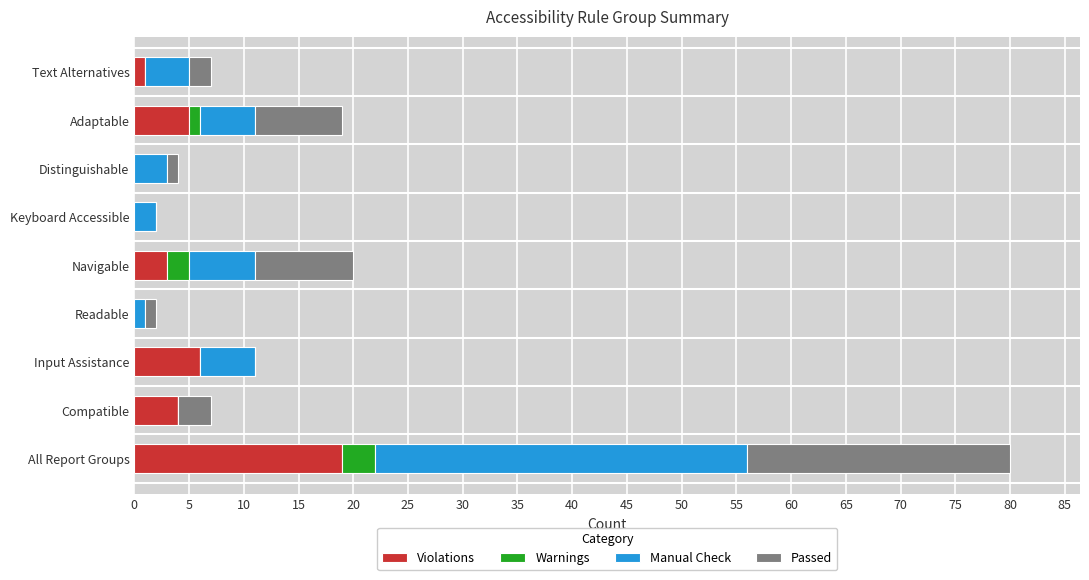

At which category is the sum across all series the highest?

All Report Groups